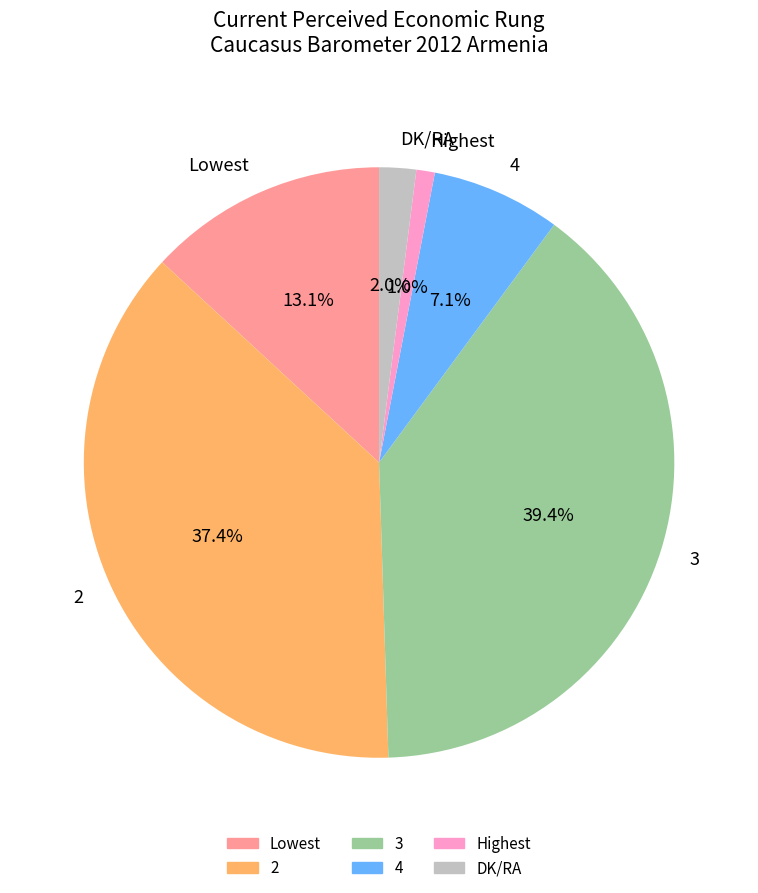

What percentage is the Highest slice, to the nearest percent?

1%